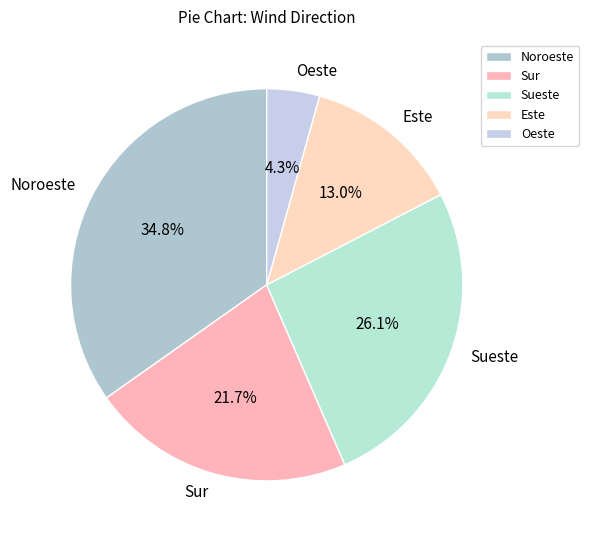

To the nearest percent, what is the difference between the Sur and Noroeste slice percentages?

13%